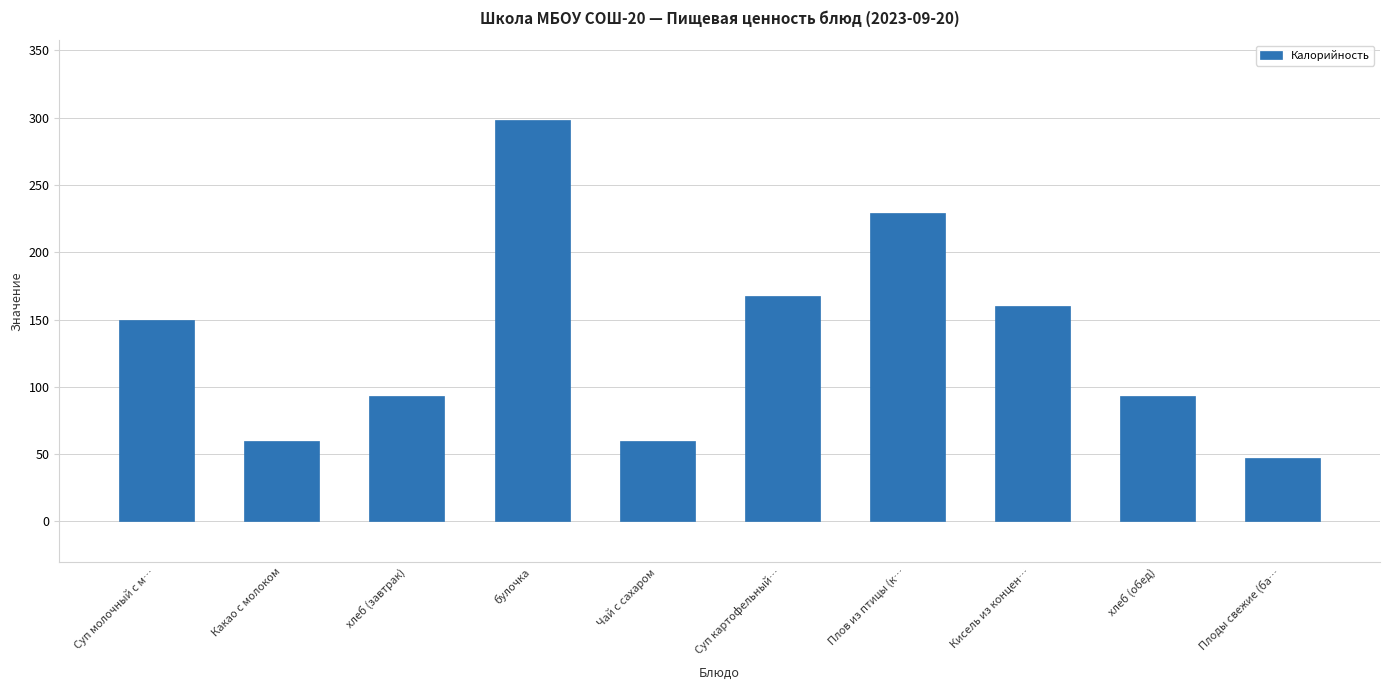

How many distinct data groups are displayed?

1